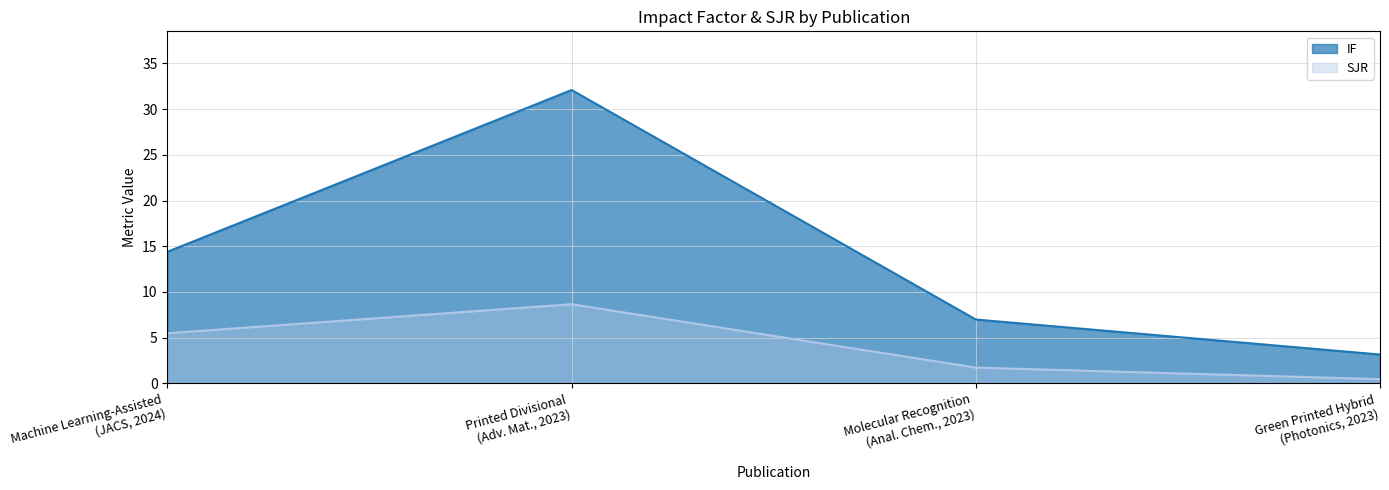

What is the minimum value shown in the chart?

0.5